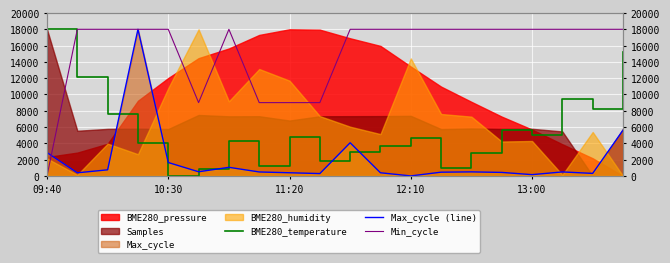

How many times do BME280_temperature and Min_cycle cross each other?

1